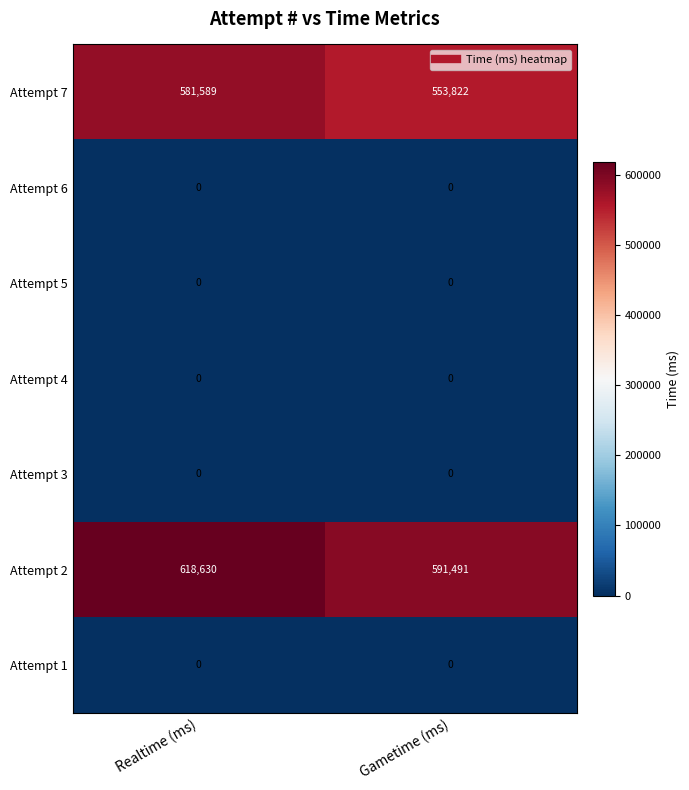

At which category is the sum across all series the highest?

Realtime (ms)